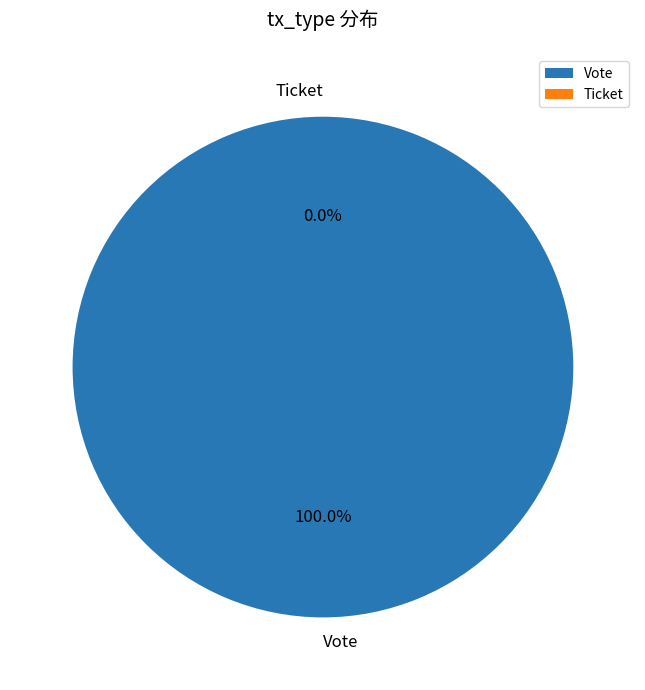

The Ticket slice represents 1% of the pie. True or false?

False